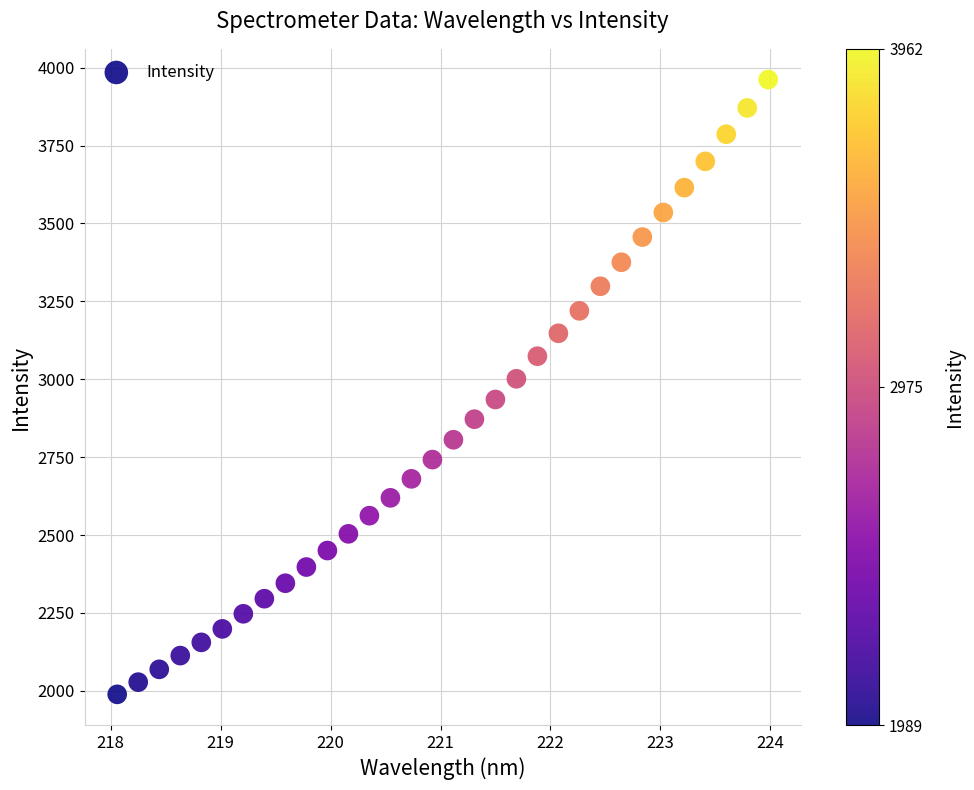

What is the range of Y values (max minus min)?

1973.1